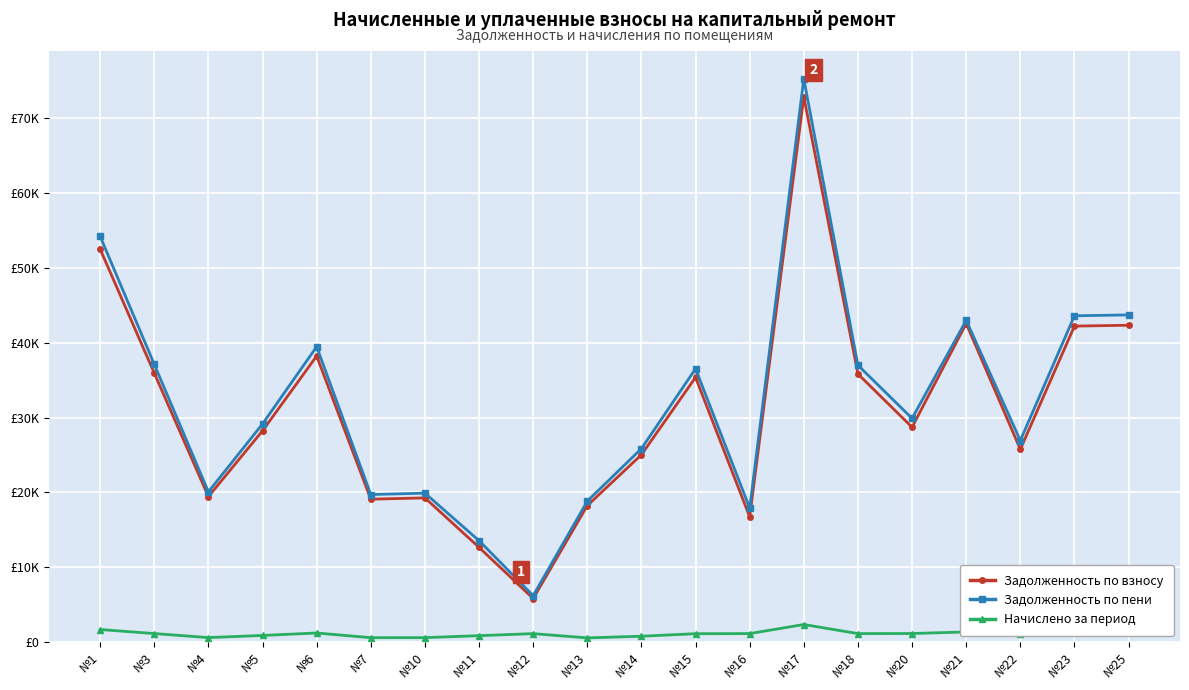

What are all the series names shown in the legend?

Задолженность по взносу, Задолженность по пени, Начислено за период